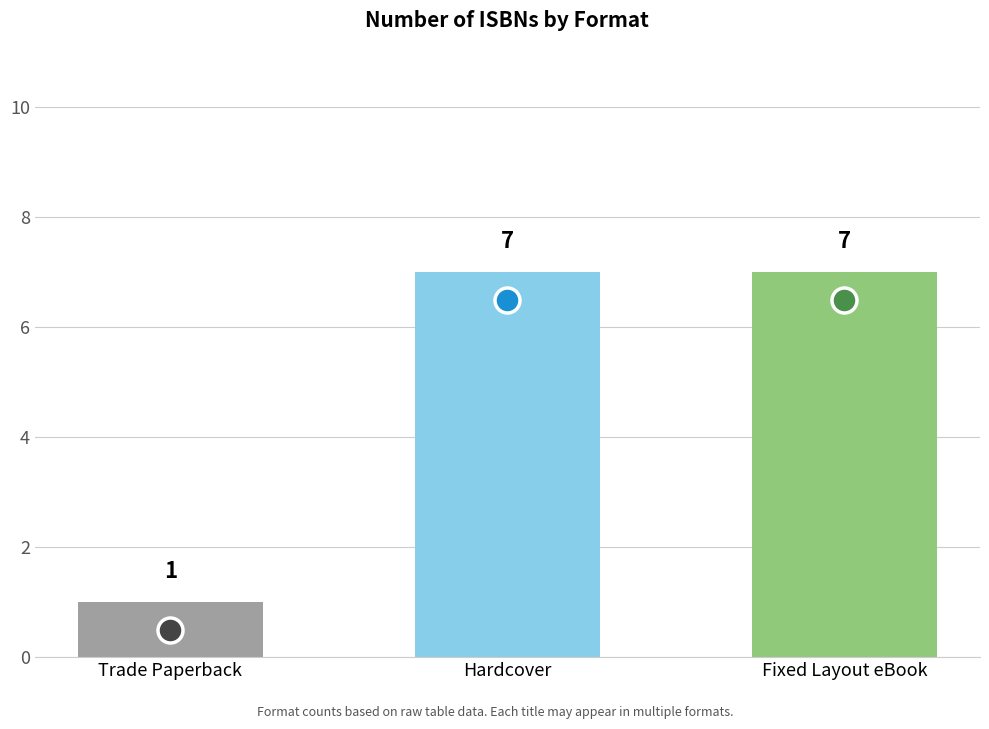

Which has a higher value, Hardcover or Trade Paperback?

Hardcover